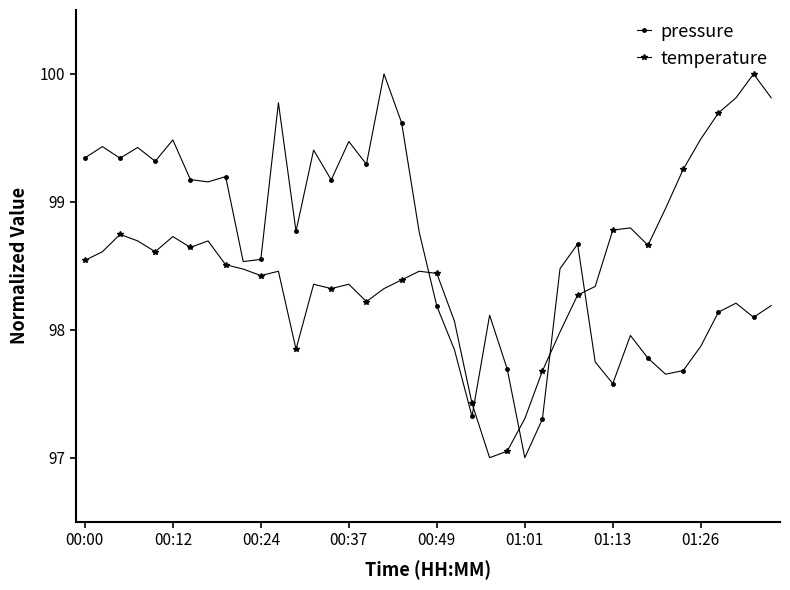

What is the lowest value of the temperature series?

97.0